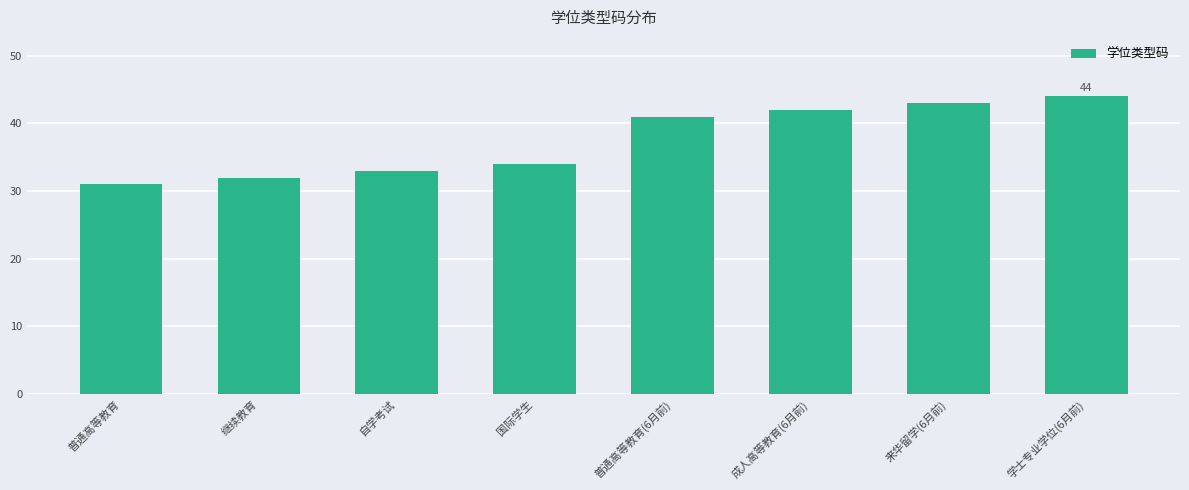

What is the change in value from 成人高等教育(6月前) to 来华留学(6月前)?

+1